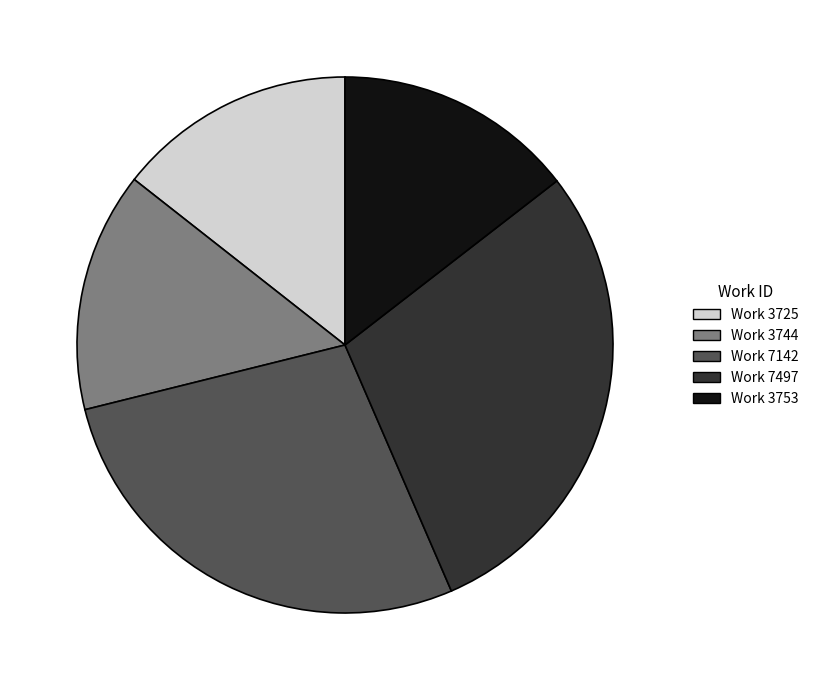

Which has a higher value, Work 3725 or Work 7497?

Work 7497